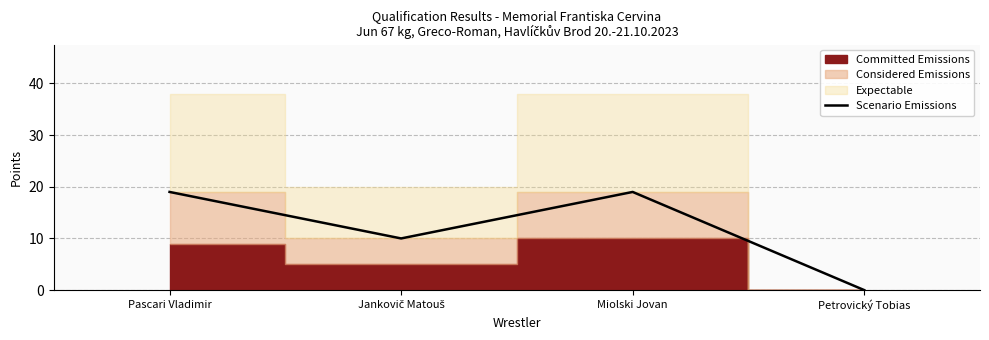

Count the values in the range 10 to 19.

3